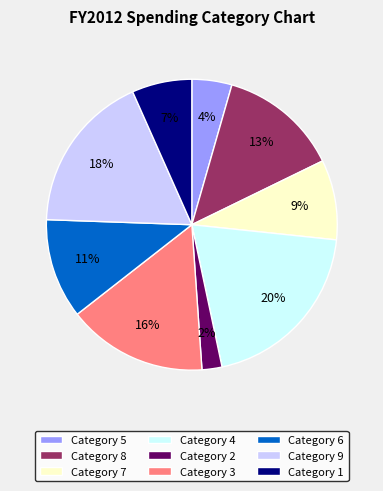

To the nearest percent, what percentage of the pie is Category 3?

16%